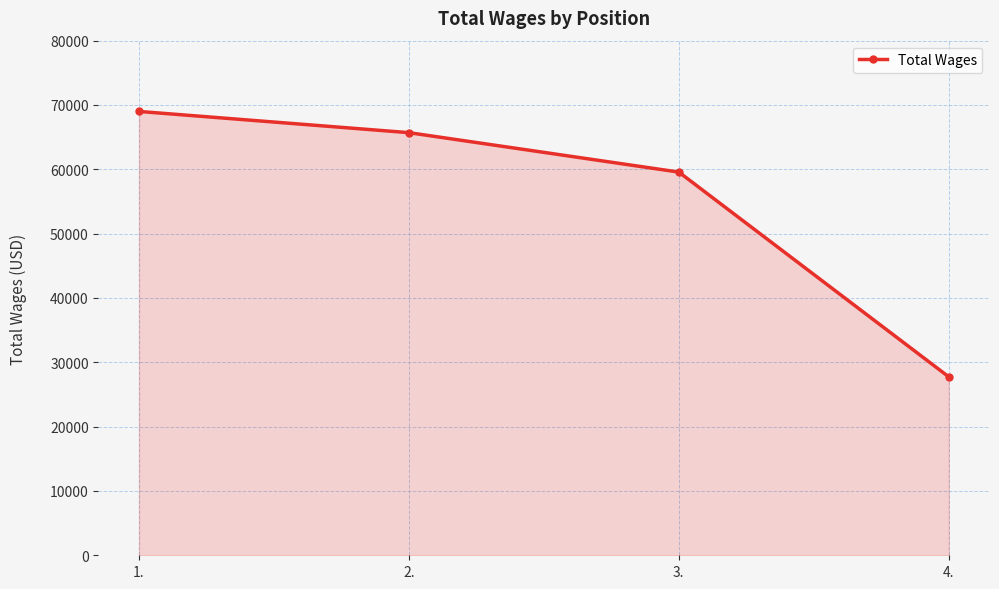

Approximately how many times larger is the value at 2. compared to 4.?

2.4